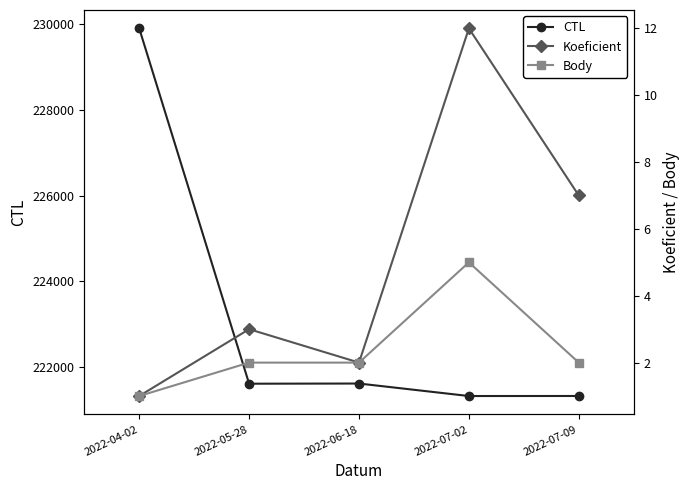

Which category has the lowest value across all series?

2022-04-02